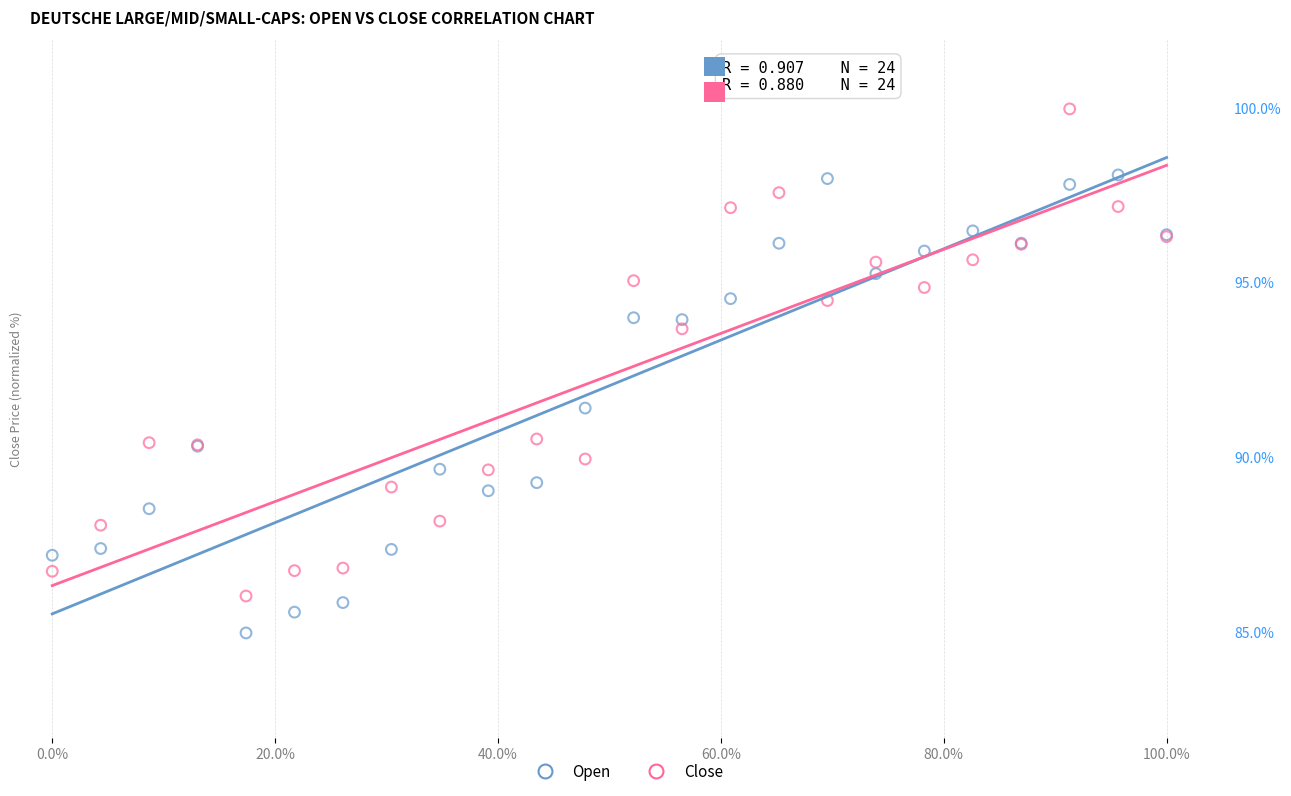

Which series reaches the maximum Y coordinate?

Close